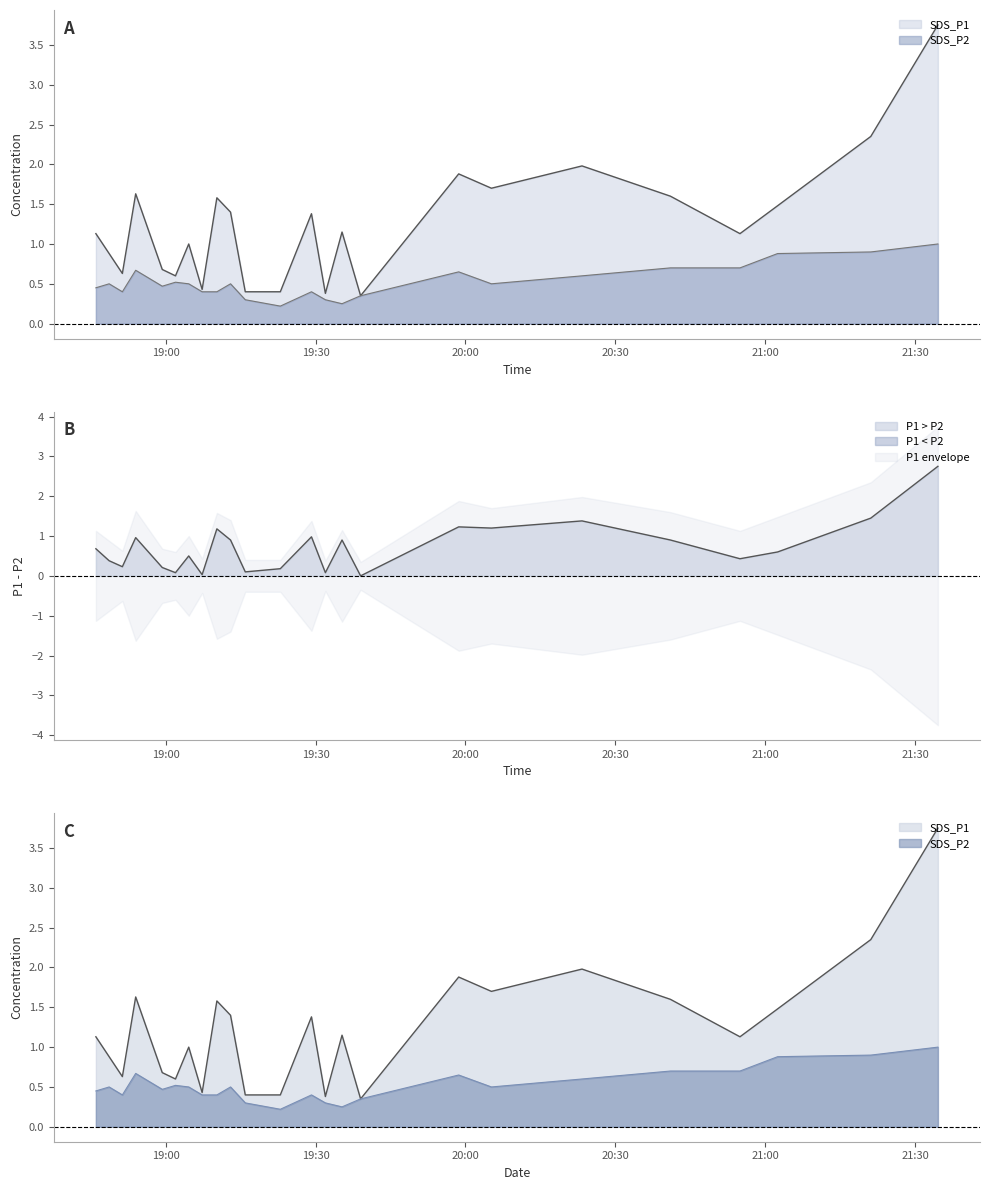

True or false: SDS_P1 has more than 2 points higher than both neighbors.

True